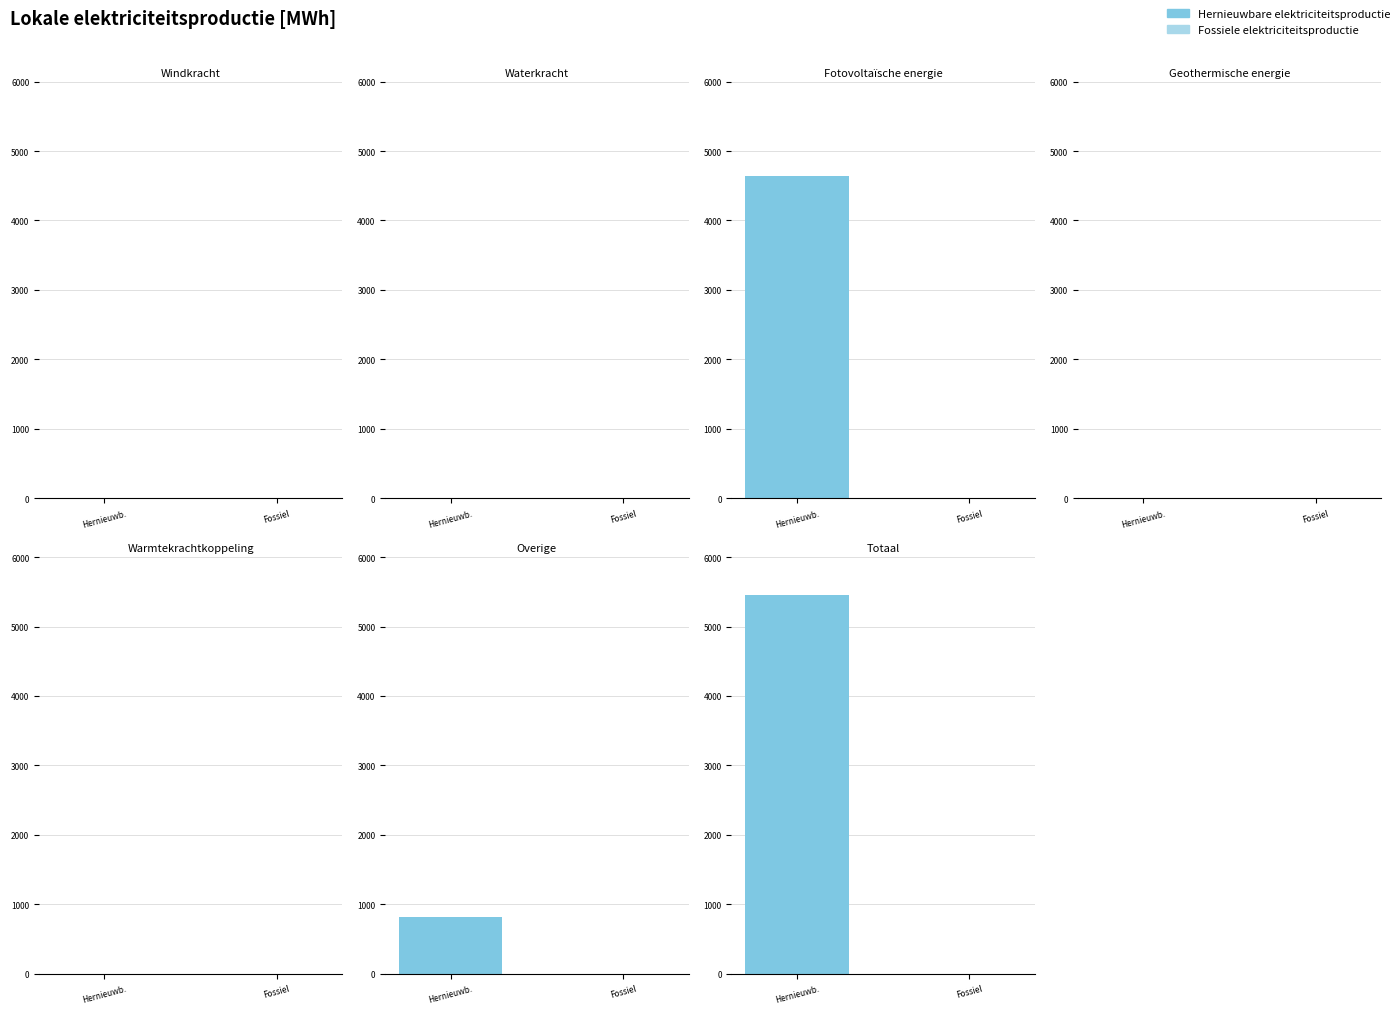

Is the value of Hernieuwbare elektriciteitsproductie at Warmtekrachtkoppeling greater than the value of Fossiele elektriciteitsproductie at Waterkracht?

No